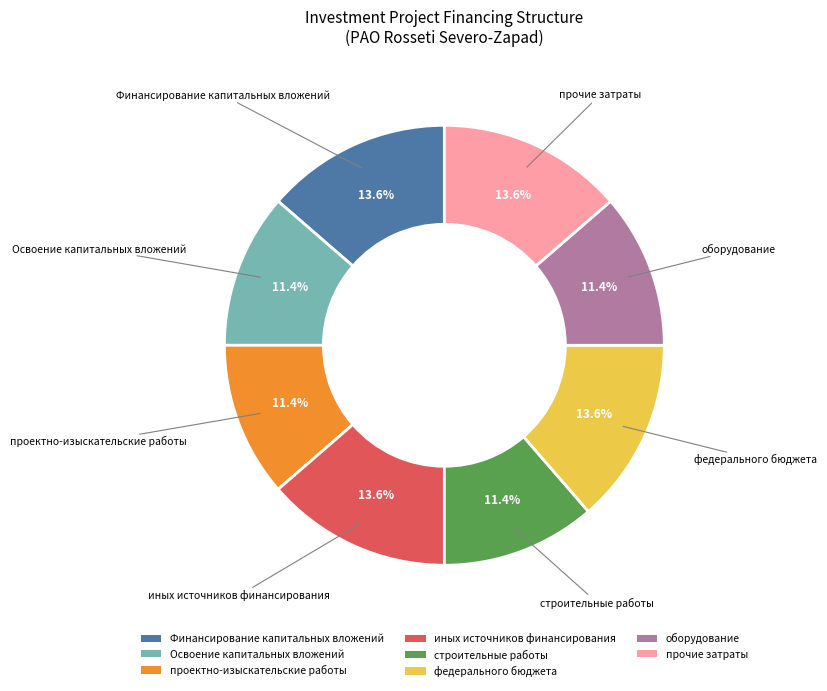

To the nearest percent, what percentage of the pie is проектно-изыскательские работы?

11%